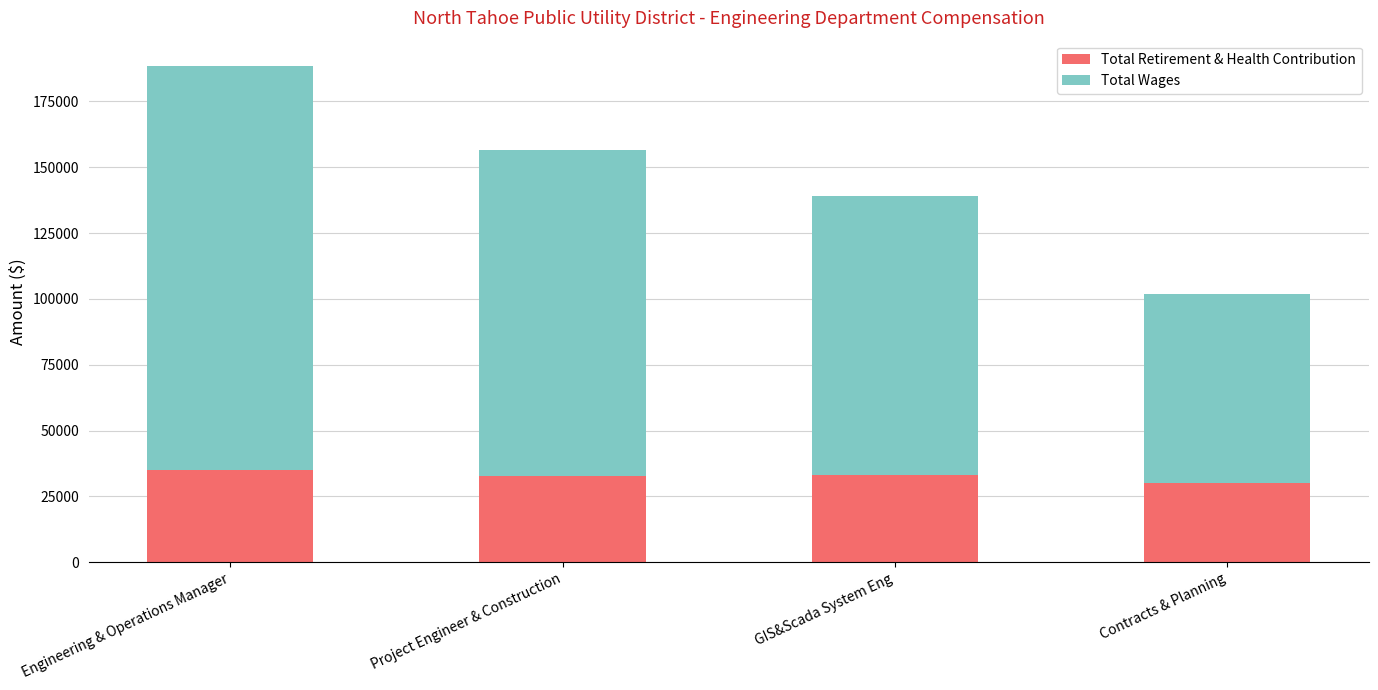

What is the minimum value for Total Retirement & Health Contribution?

30024